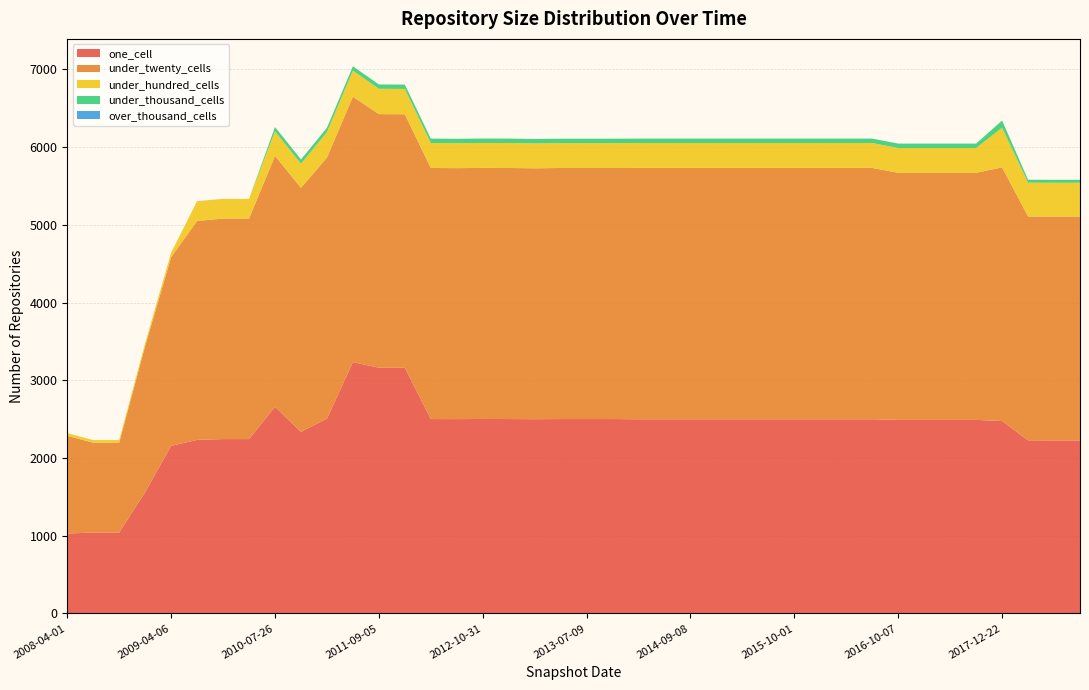

Reading left to right, what are all the values shown in this chart?

one_cell: 1028	1041	1041	1561	2156	2233	2243	2243	2658	2337	2504	3234	3161	3161	2501	2500	2502	2501	2499	2501	2501	2501	2498	2498	2498	2498	2498	2498	2498	2498	2498	2498	2490	2490	2490	2490	2476	2227	2226	2226
under_twenty_cells: 1257	1155	1155	1882	2428	2817	2837	2837	3230	3138	3361	3415	3263	3261	3230	3229	3230	3230	3228	3230	3230	3230	3234	3234	3234	3234	3234	3234	3234	3234	3234	3234	3179	3179	3179	3179	3263	2880	2880	2880
under_hundred_cells: 34	34	34	35	57	253	253	252	315	311	327	335	326	326	321	321	321	321	321	320	320	320	320	320	320	320	320	320	320	320	320	320	319	319	319	319	510	435	435	435
under_thousand_cells: 0	0	0	0	0	1	1	1	55	55	56	56	56	56	57	57	57	57	57	57	57	57	57	57	57	57	57	57	57	57	57	57	57	57	57	57	93	38	38	38
over_thousand_cells: 0	0	0	0	0	0	0	0	0	0	0	0	0	0	0	0	0	0	0	0	0	0	0	0	0	0	0	0	0	0	0	0	0	0	0	0	0	0	0	0